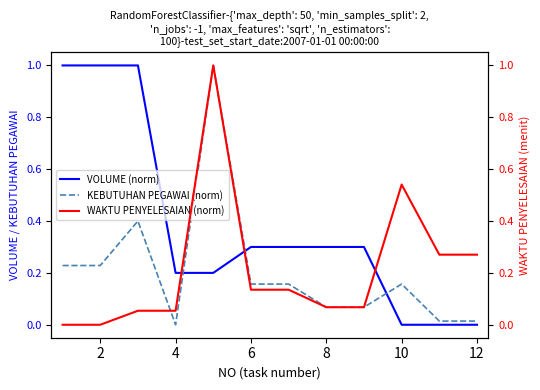

How many interior local valleys does the KEBUTUHAN PEGAWAI (norm) series have?

1